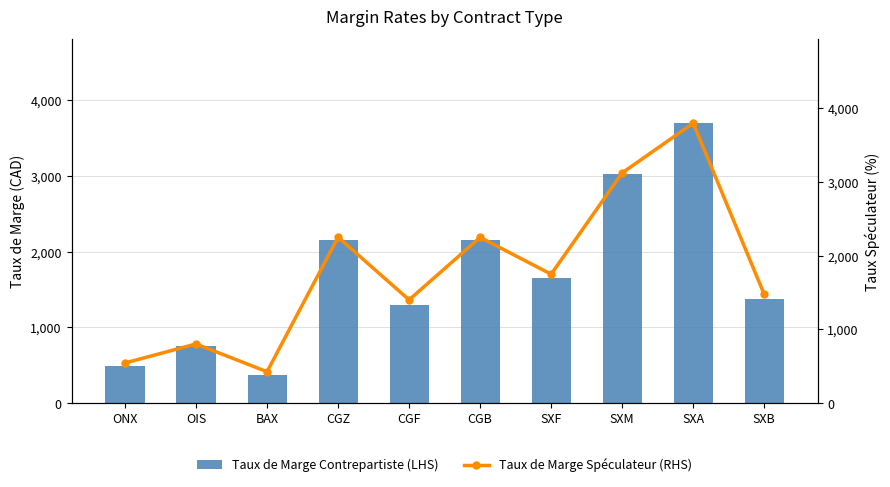

What is the spread (max minus min) of values at SXA?

100